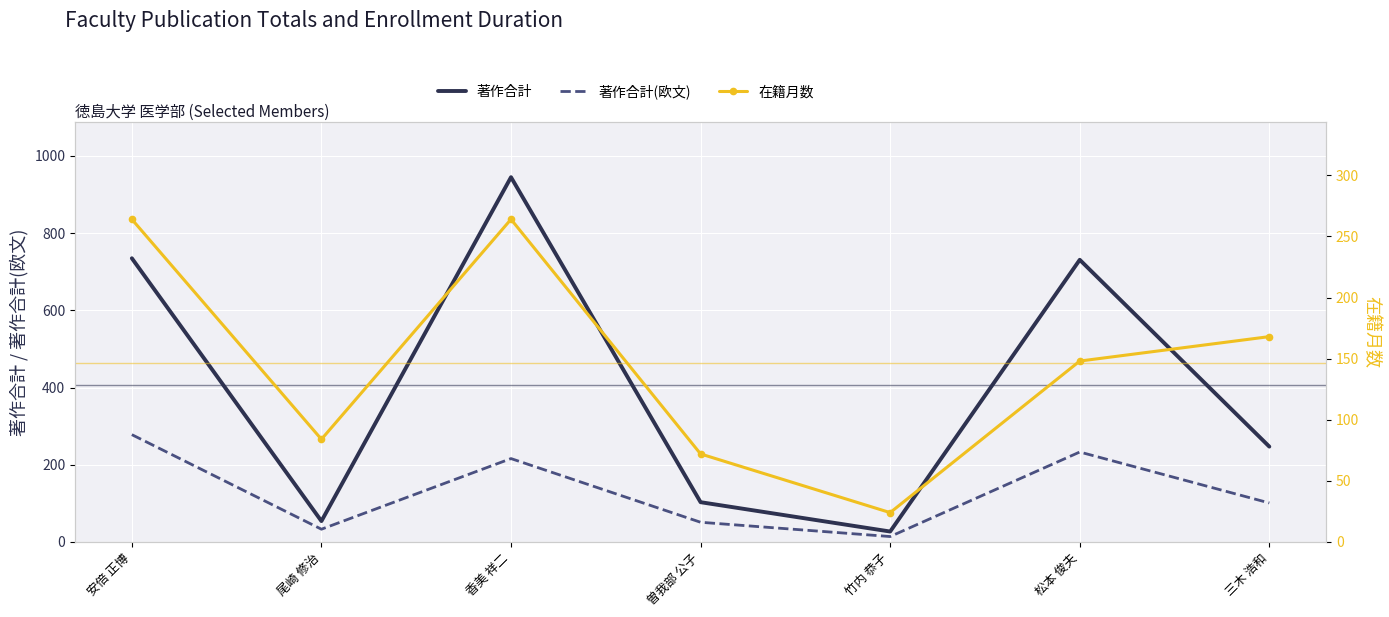

List the series in order of their peak value, lowest first.

在籍月数, 著作合計(欧文), 著作合計